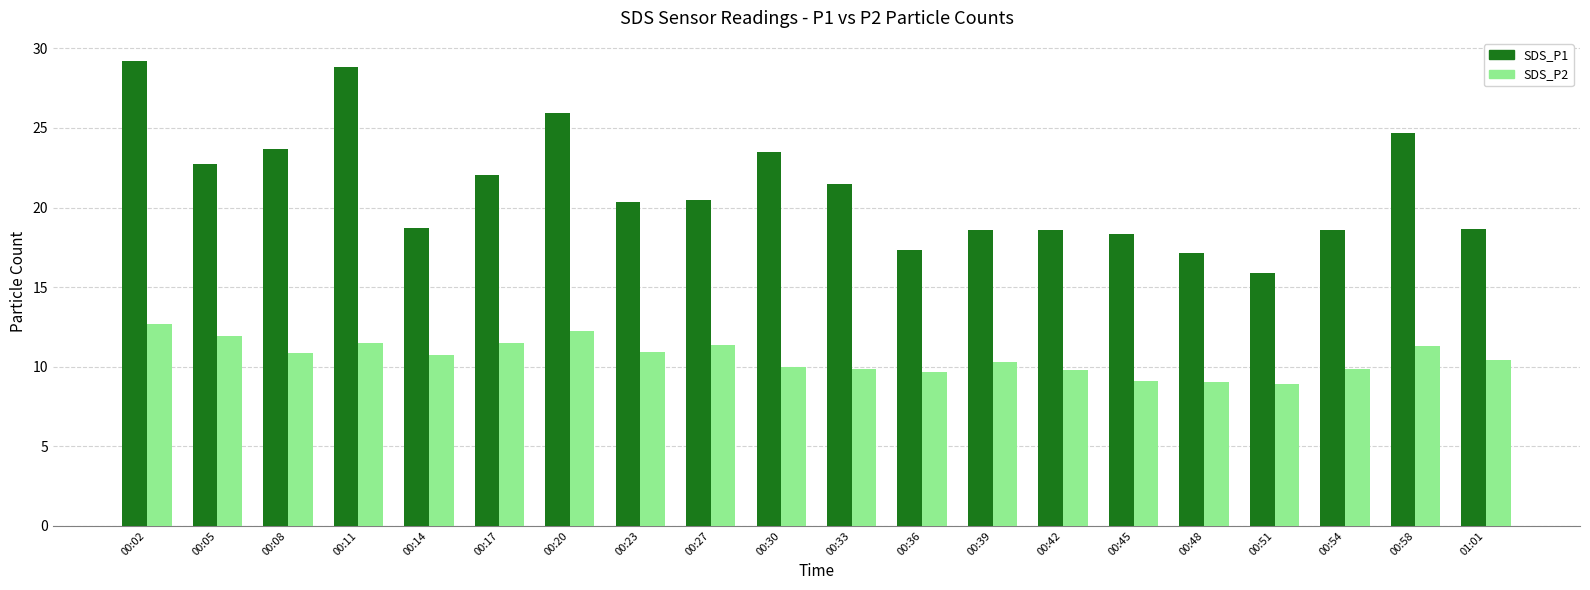

What is the average value of the SDS_P1 series?

21.2